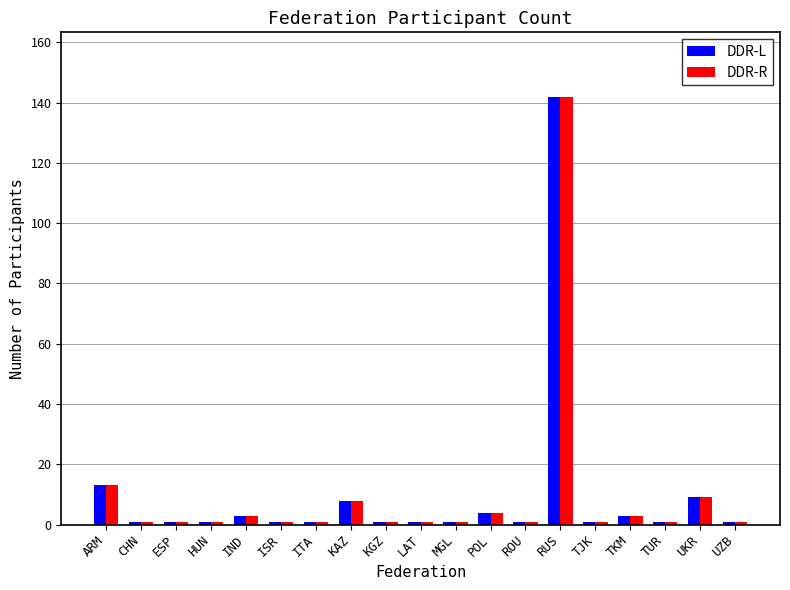

What is the difference between the maximum and minimum values in the DDR-R series?

141